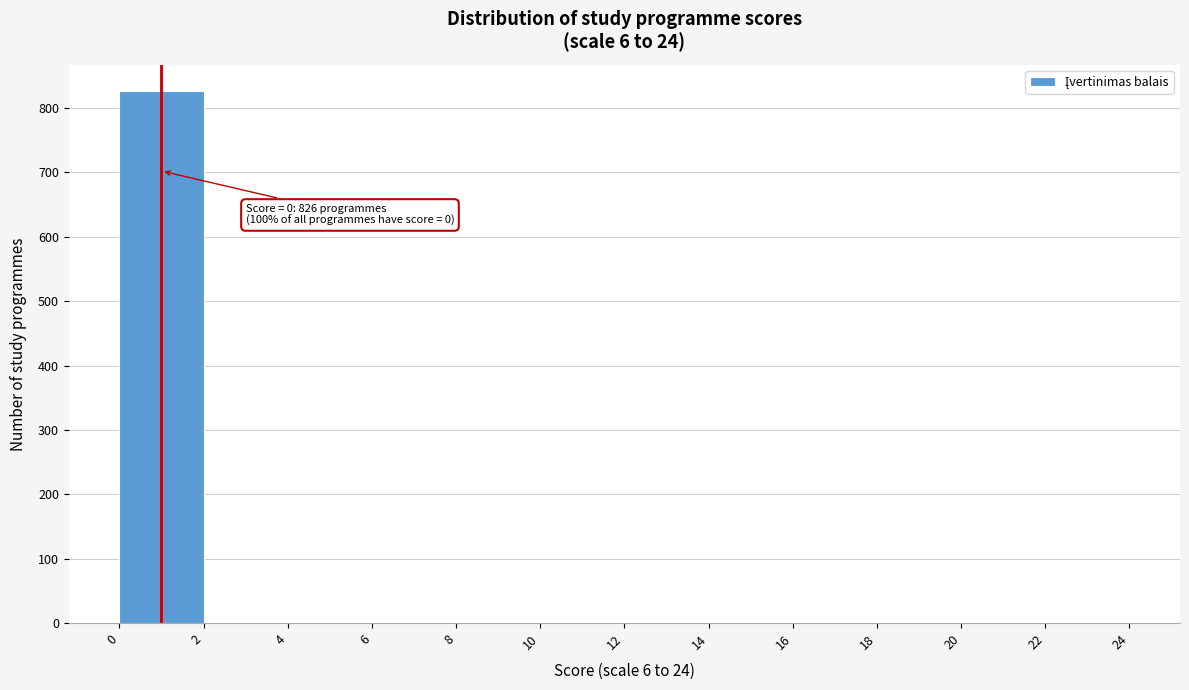

Which range on the x-axis has the tallest bar?

0 to 2